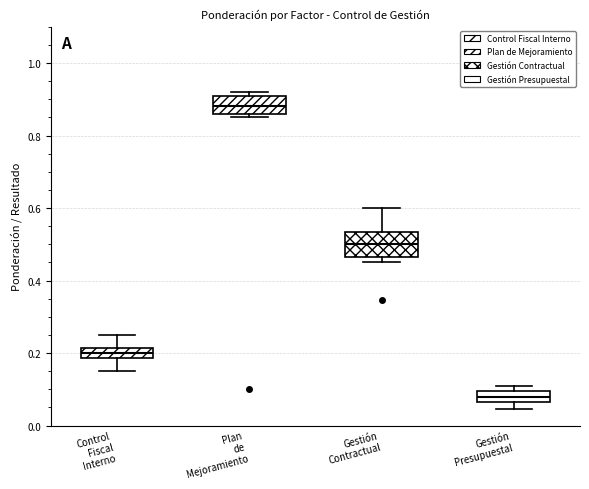

Where is the lower edge of the box for Gestión Presupuestal on the y-axis? The values are not printed on the chart, so give them approximately, as read against the axis.

0.06